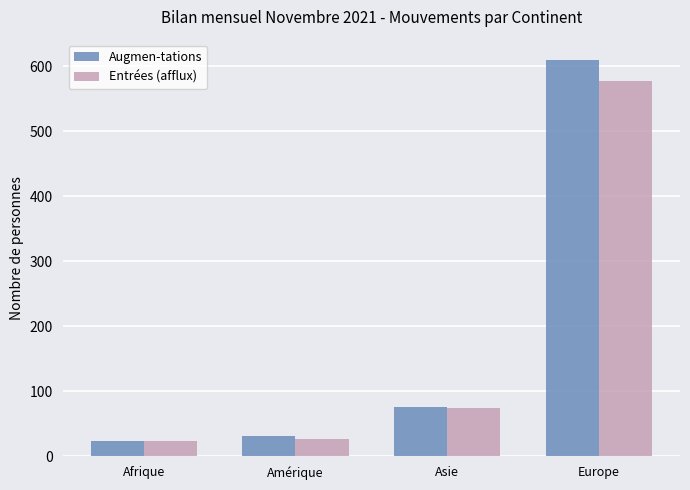

List the series in order of their peak value, lowest first.

Entrées (afflux), Augmen-tations